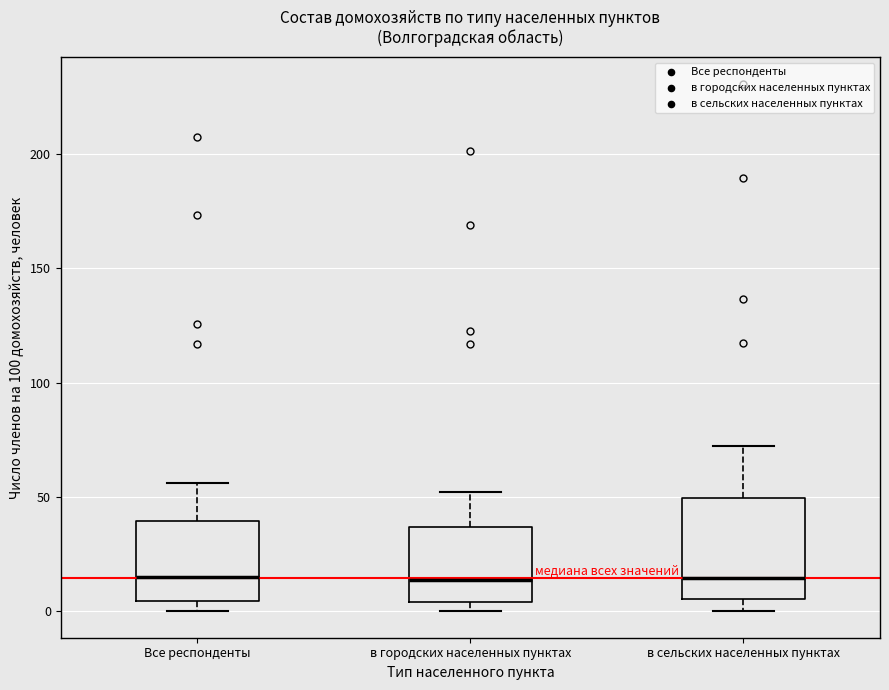

Reading left to right, transcribe this box plot: for each box, give where its median line is, the range the box spans, and where its two whiskers end, as read against the y-axis. The values are not printed on the chart, so give them approximately, as read against the axis.

Все респонденты: median 15, box 5 to 40, whiskers 0 to 55
в городских населенных пунктах: median 15, box 5 to 35, whiskers 0 to 50
в сельских населенных пунктах: median 15, box 5 to 50, whiskers 0 to 70